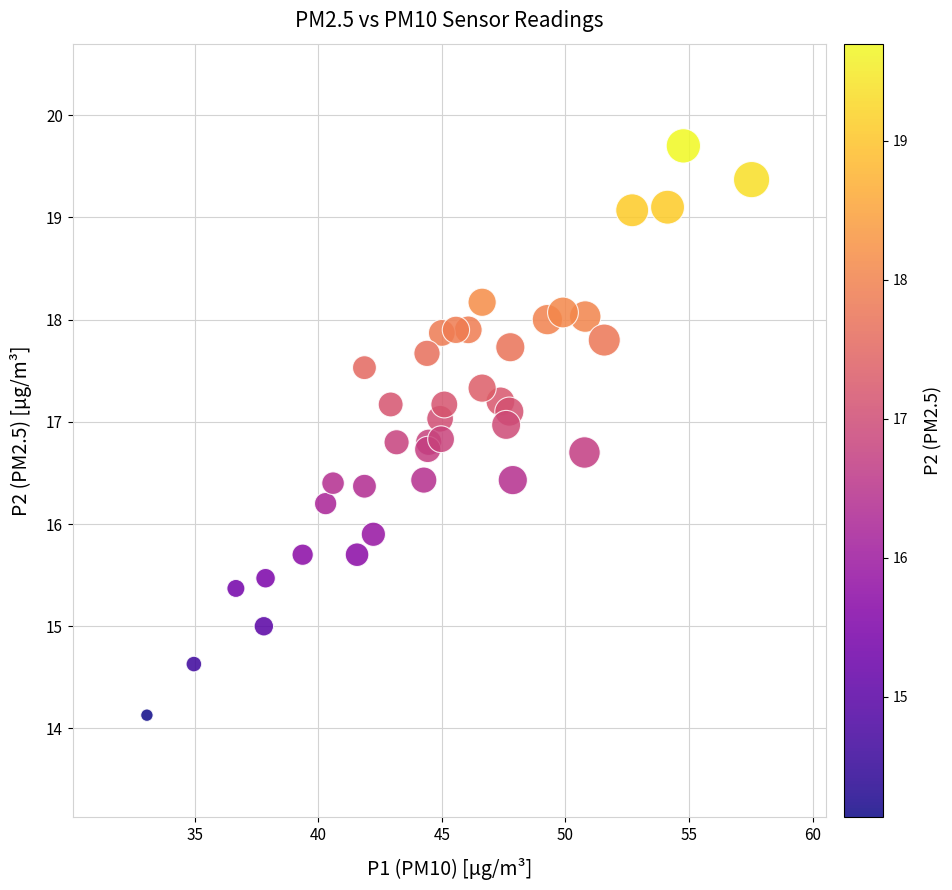

What Y value in the scatter plot is closest to 16?

15.9